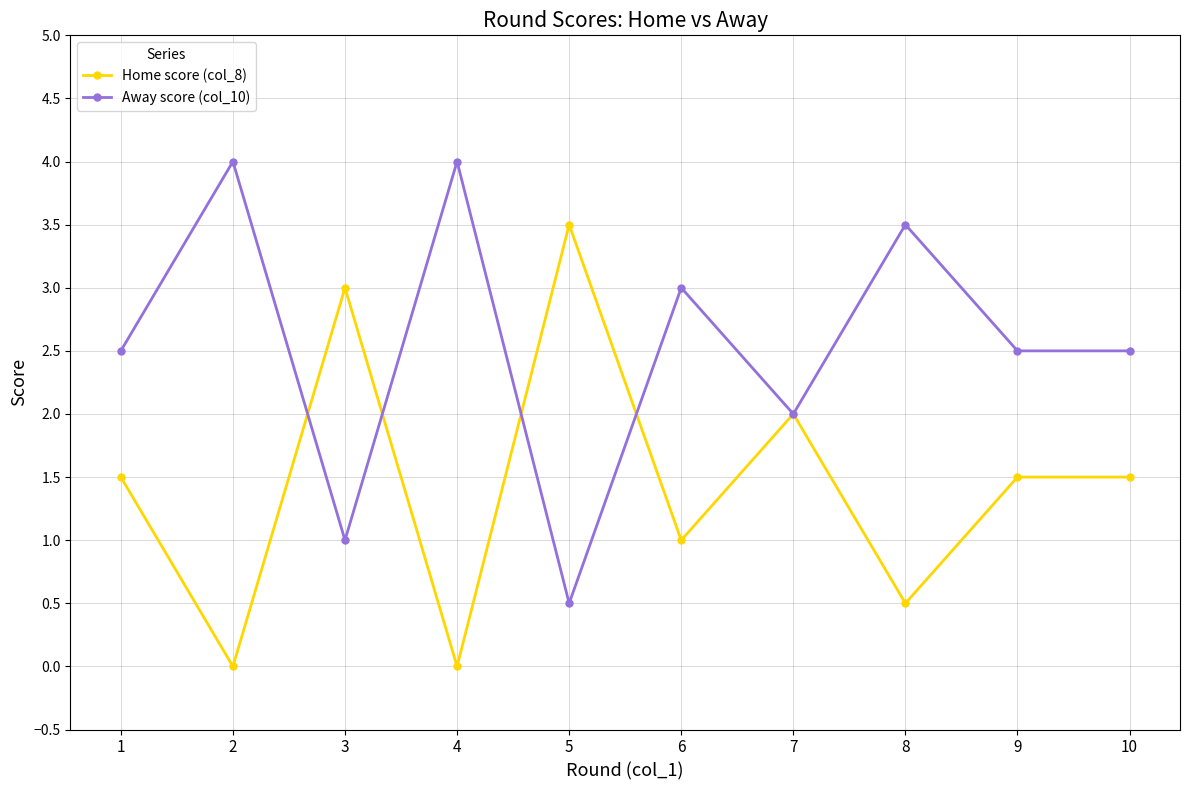

Is this an area chart (filled region under the line)?

No